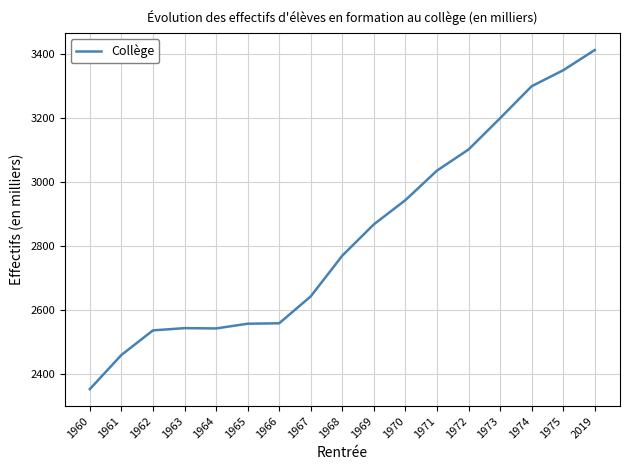

What is the change in value from 1960 to 1966?

+205.8